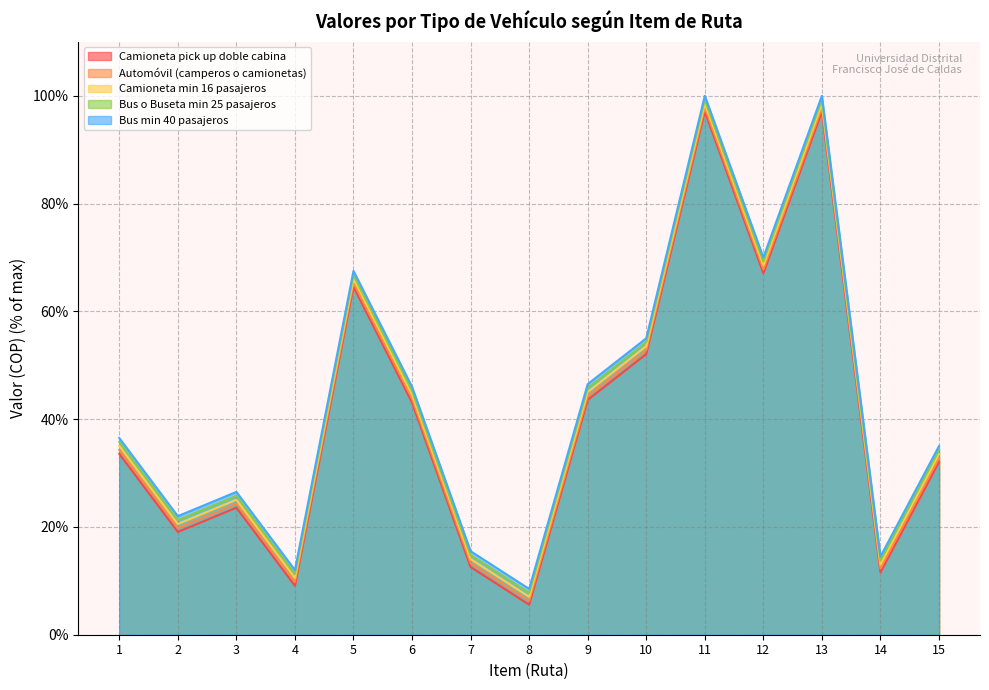

True or false: Bus o Buseta min 25 pasajeros has more than 0 points higher than both neighbors.

True